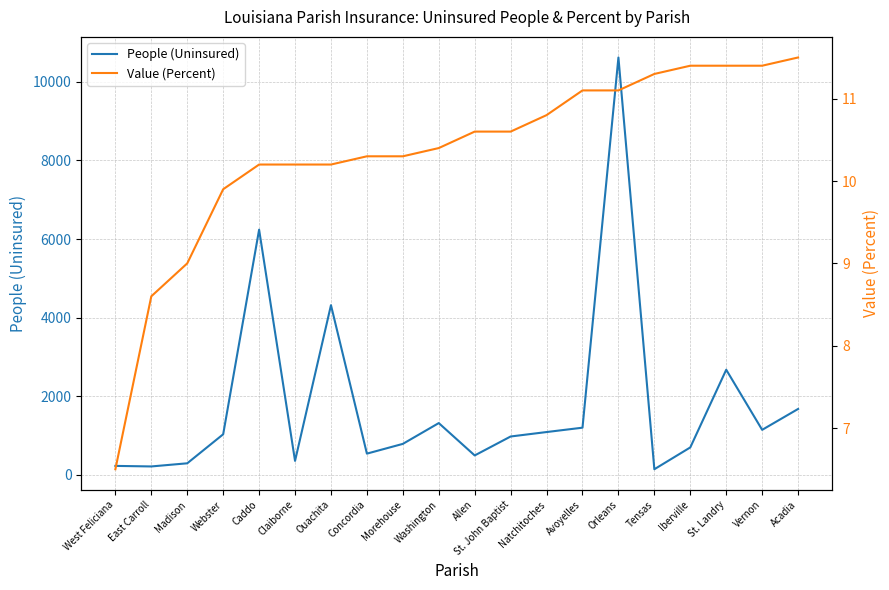

How many categories are shown in the chart?

20